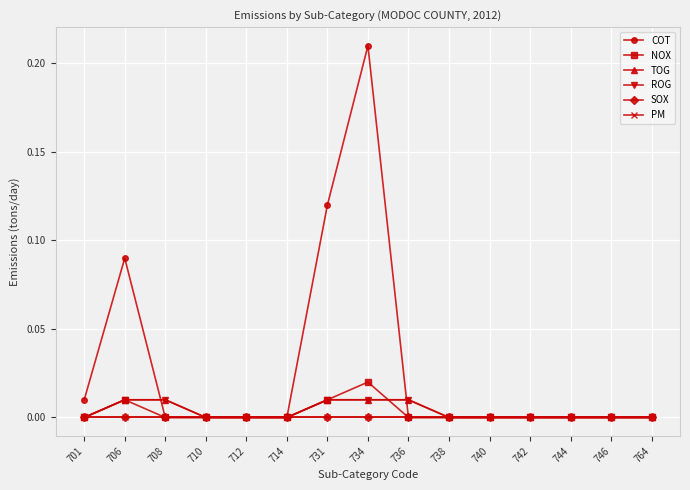

Reading left to right, what are all the values shown in this chart?

COT: 701=0.0	706=0.1	708=0.0	710=0.0	712=0.0	714=0.0	731=0.1	734=0.2	736=0.0	738=0.0	740=0.0	742=0.0	744=0.0	746=0.0	764=0.0
NOX: 701=0.0	706=0.0	708=0.0	710=0.0	712=0.0	714=0.0	731=0.0	734=0.0	736=0.0	738=0.0	740=0.0	742=0.0	744=0.0	746=0.0	764=0.0
TOG: 701=0.0	706=0.0	708=0.0	710=0.0	712=0.0	714=0.0	731=0.0	734=0.0	736=0.0	738=0.0	740=0.0	742=0.0	744=0.0	746=0.0	764=0.0
ROG: 701=0.0	706=0.0	708=0.0	710=0.0	712=0.0	714=0.0	731=0.0	734=0.0	736=0.0	738=0.0	740=0.0	742=0.0	744=0.0	746=0.0	764=0.0
SOX: 701=0.0	706=0.0	708=0.0	710=0.0	712=0.0	714=0.0	731=0.0	734=0.0	736=0.0	738=0.0	740=0.0	742=0.0	744=0.0	746=0.0	764=0.0
PM: 701=0.0	706=0.0	708=0.0	710=0.0	712=0.0	714=0.0	731=0.0	734=0.0	736=0.0	738=0.0	740=0.0	742=0.0	744=0.0	746=0.0	764=0.0